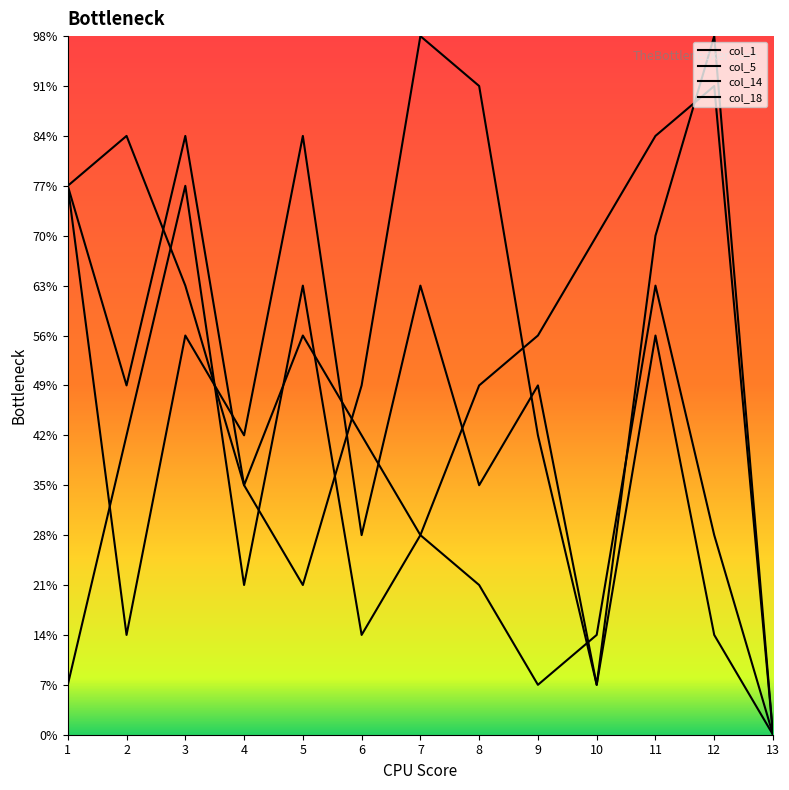

What is the sum of the col_14 values at 4 and 7?

9